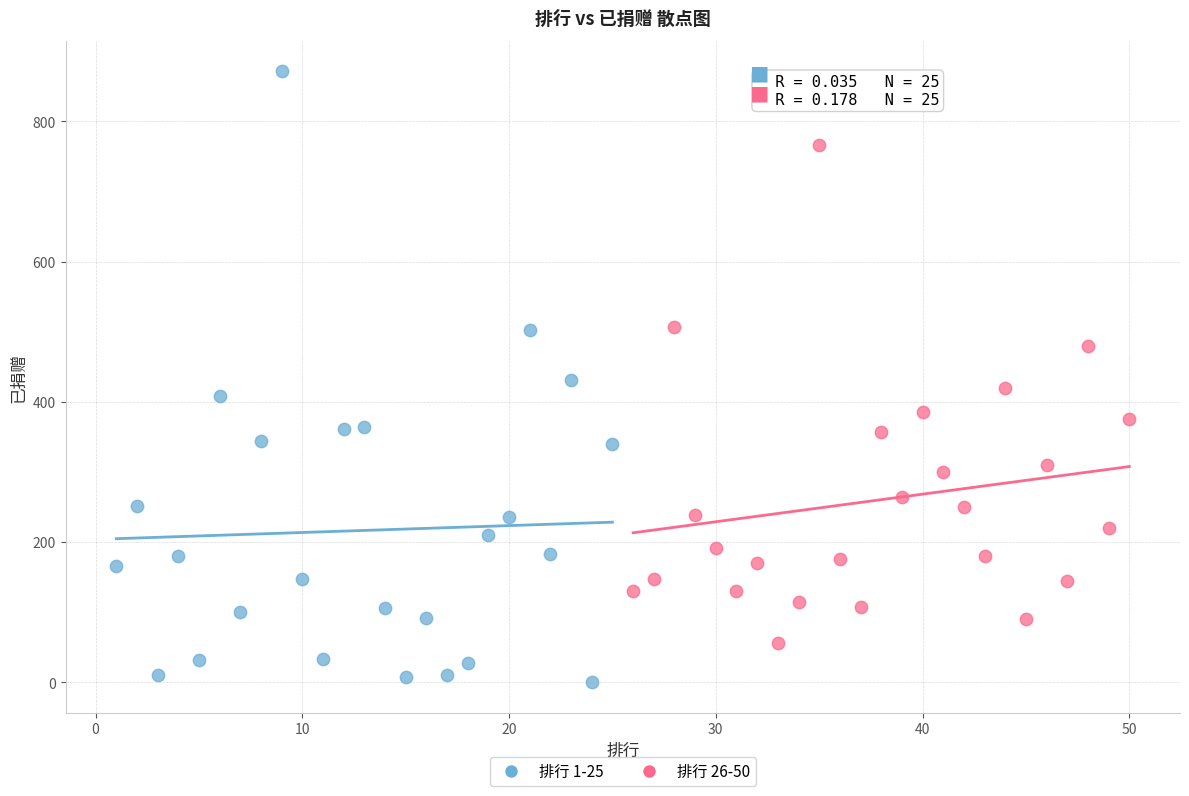

Which series contains the lowest Y value?

排行 1-25